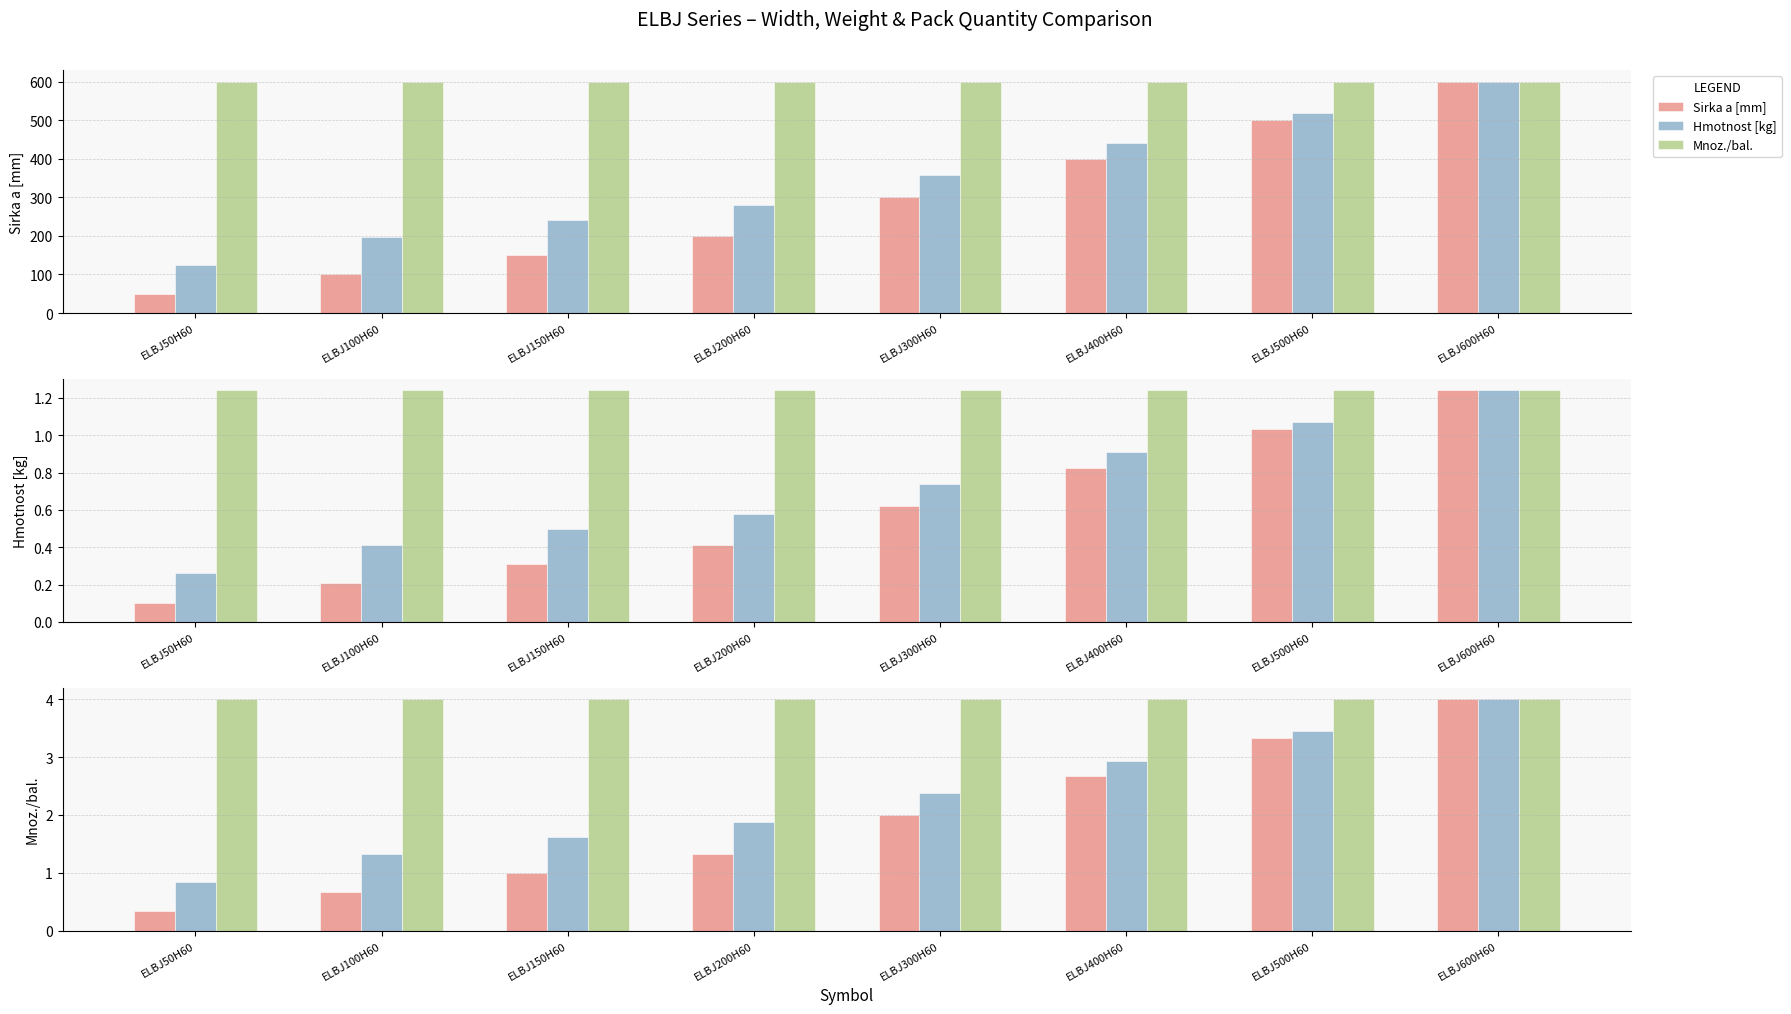

Reading right to left, transcribe all the data shown in this chart.

Sirka a [mm]: ELBJ600H60=4.0	ELBJ500H60=3.3	ELBJ400H60=2.7	ELBJ300H60=2.0	ELBJ200H60=1.3	ELBJ150H60=1.0	ELBJ100H60=0.7	ELBJ50H60=0.3
Hmotnost [kg]: ELBJ600H60=4.0	ELBJ500H60=3.5	ELBJ400H60=2.9	ELBJ300H60=2.4	ELBJ200H60=1.9	ELBJ150H60=1.6	ELBJ100H60=1.3	ELBJ50H60=0.8
Mnoz./bal.: ELBJ600H60=4.0	ELBJ500H60=4.0	ELBJ400H60=4.0	ELBJ300H60=4.0	ELBJ200H60=4.0	ELBJ150H60=4.0	ELBJ100H60=4.0	ELBJ50H60=4.0